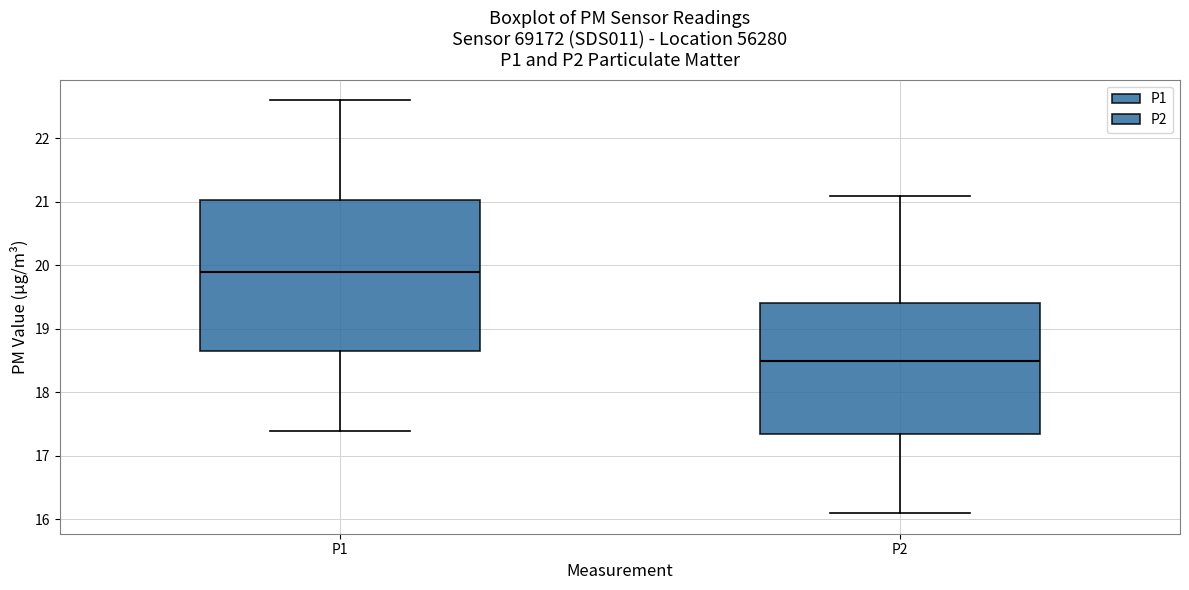

Which box has the lowest median line?

P2